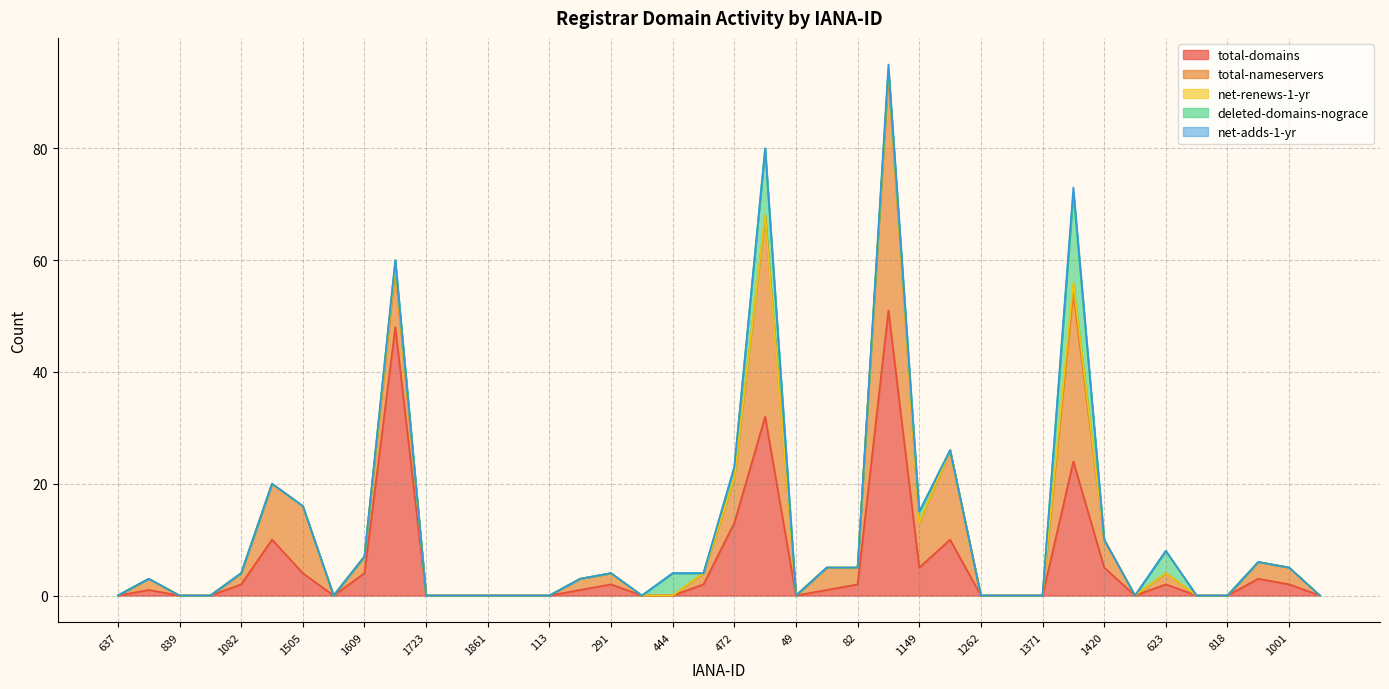

What is the average value of the deleted-domains-nograce series?

1